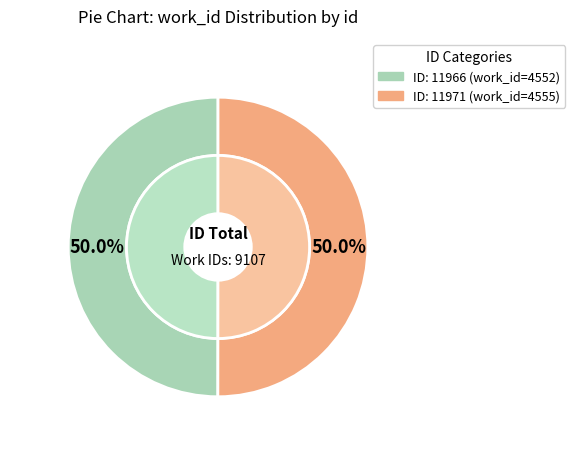

Count the number of slices in the pie.

2